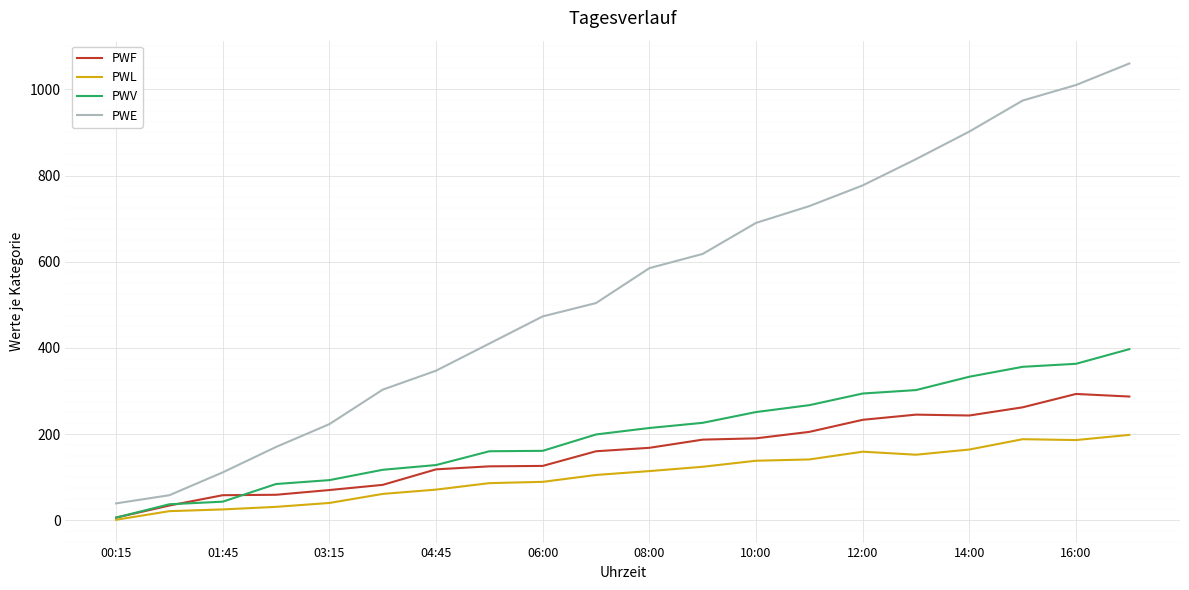

Which series has the largest total across all categories?

PWE